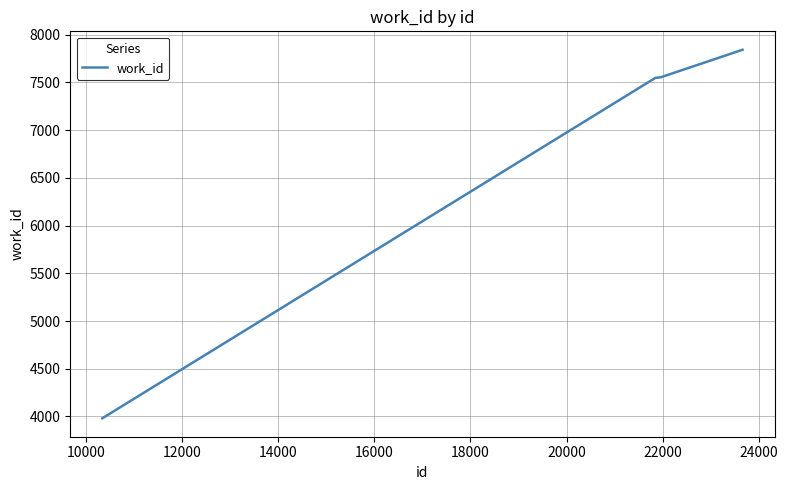

What is the greatest value displayed?

7842